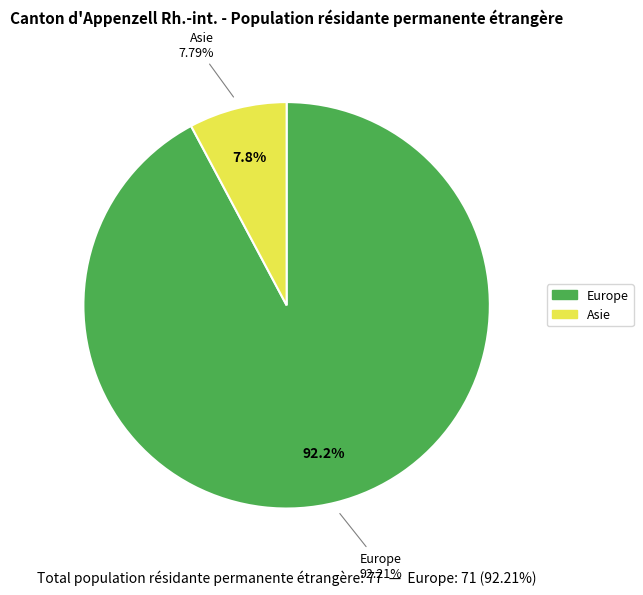

Is there any slice that represents more than half of the pie?

Yes